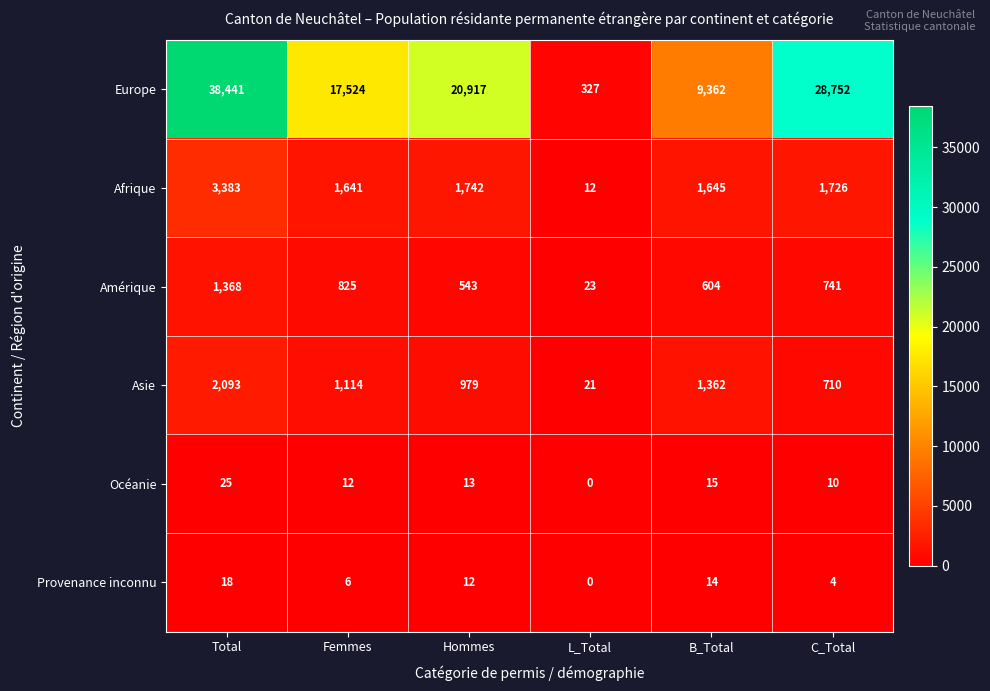

What is the maximum value shown in the chart?

38441